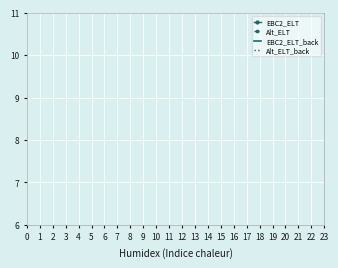

How many lines are shown in the chart?

4